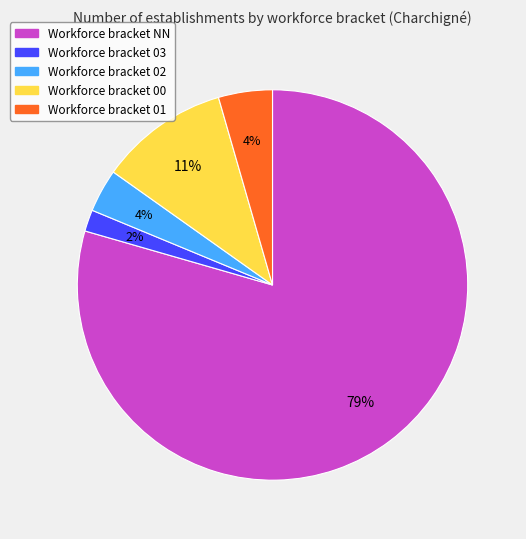

Does any single category account for the majority?

Yes